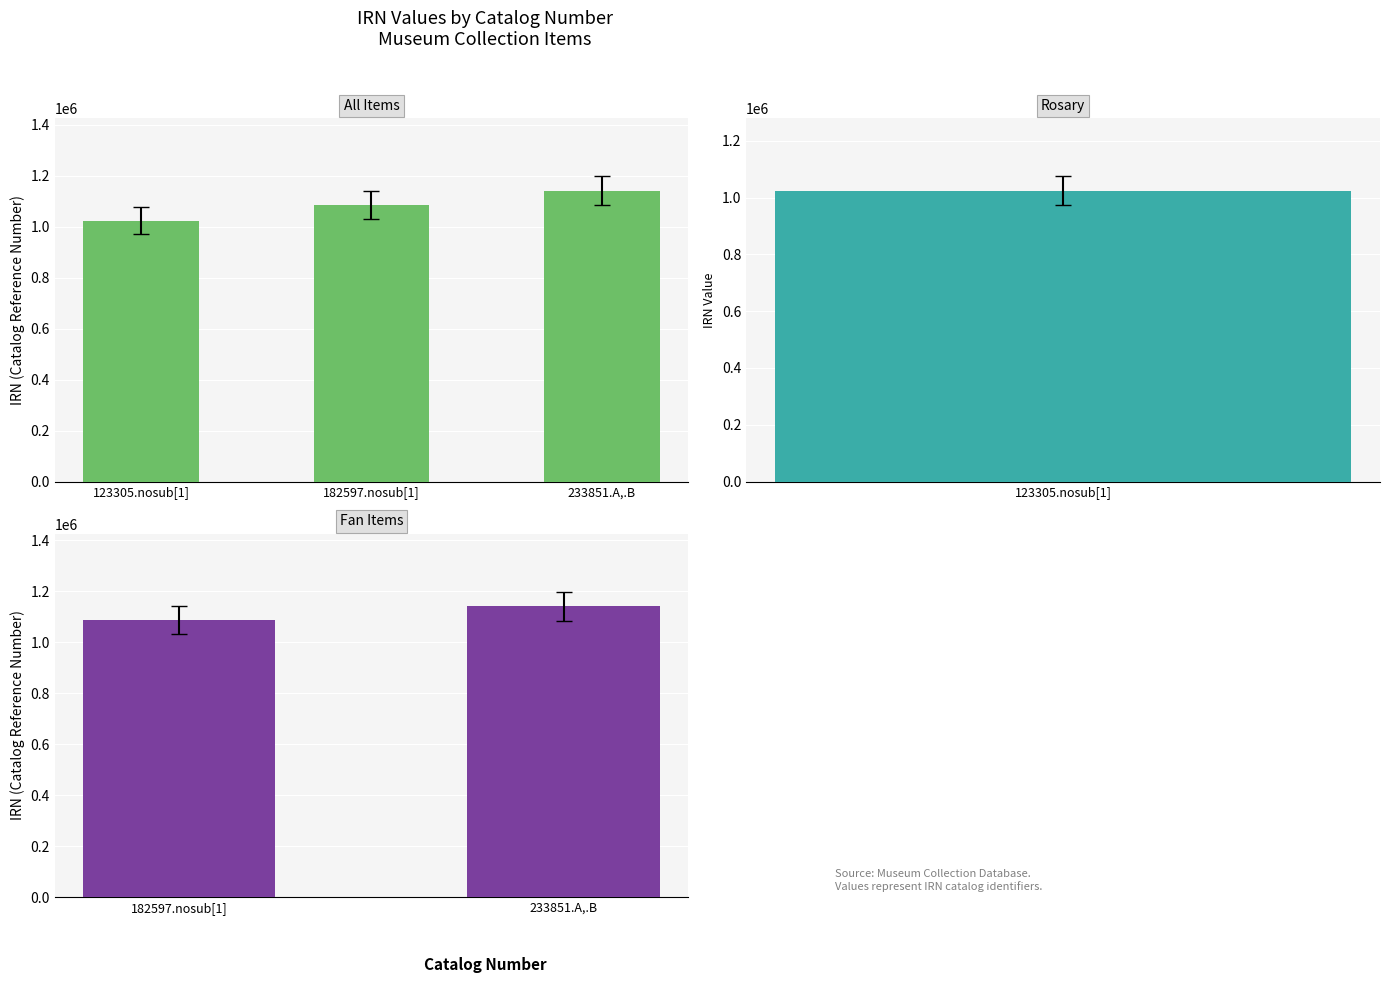

Rank the categories by value from highest to lowest.

233851.A,.B, 182597.nosub[1], 123305.nosub[1]